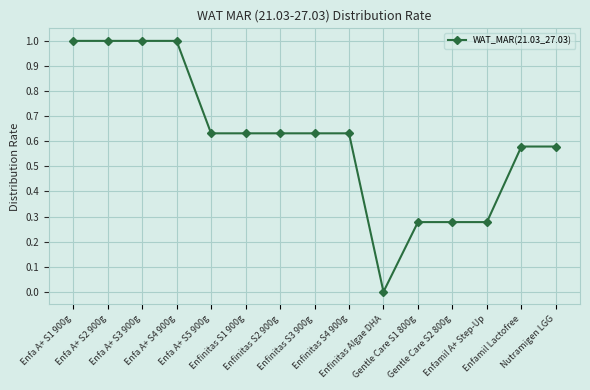

What is the maximum value shown in the chart?

1.0